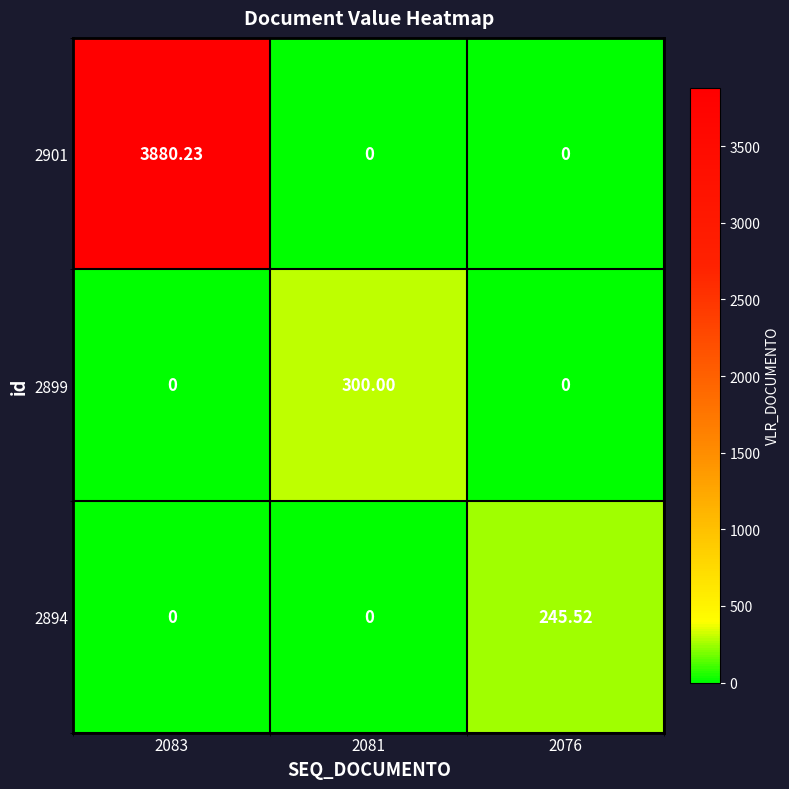

How many series are shown in this chart?

3